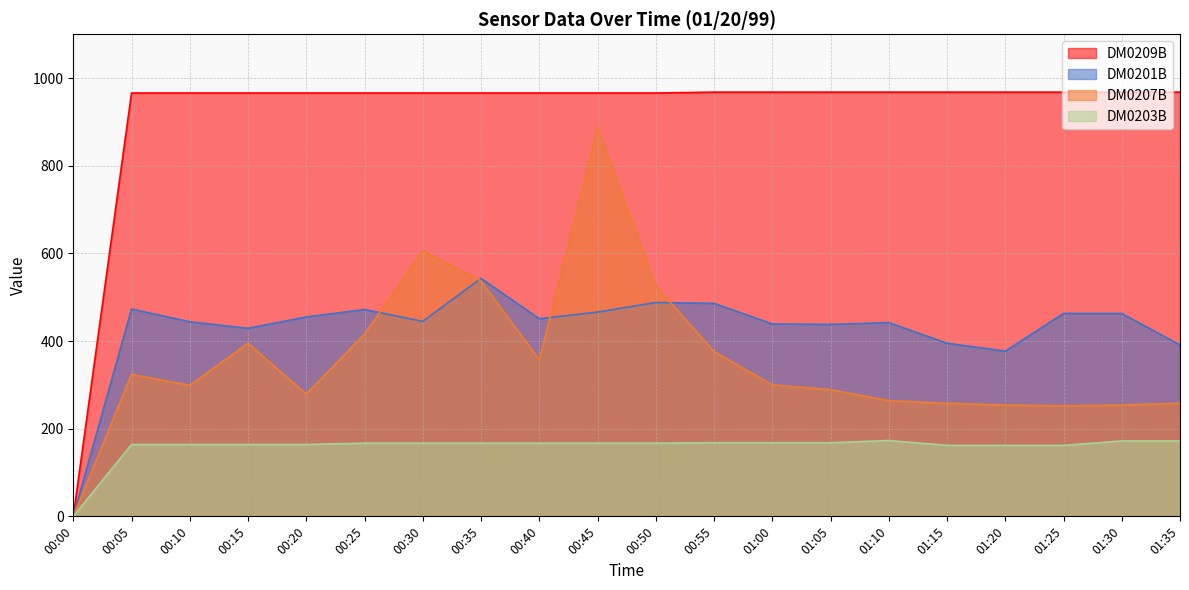

What position from the left is 01:25?

18